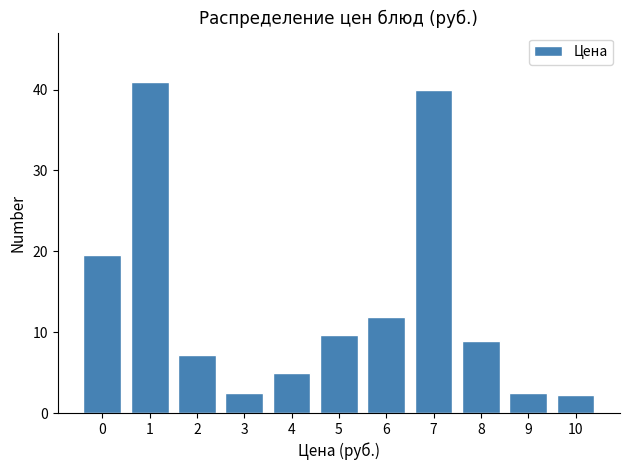

Reading left to right, what are all the values shown in this chart?

19.6	40.9	7.2	2.5	5.0	9.6	11.9	40.0	8.9	2.5	2.2